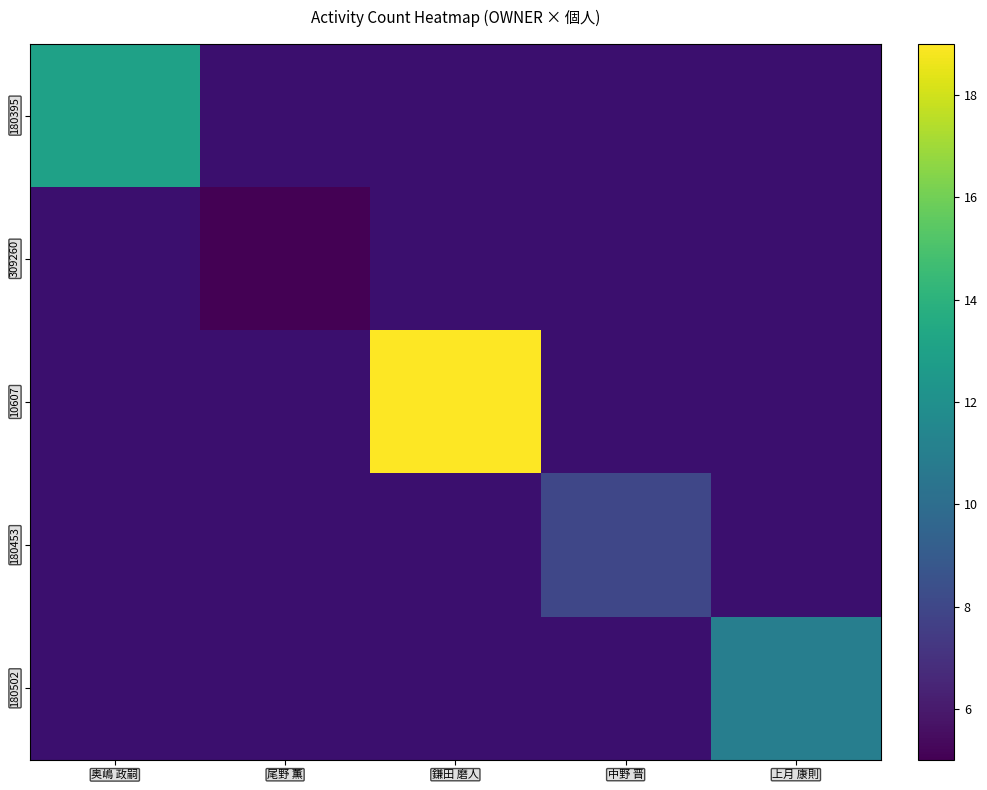

At which category does the chart reach its peak across all series?

鎌田 磨人